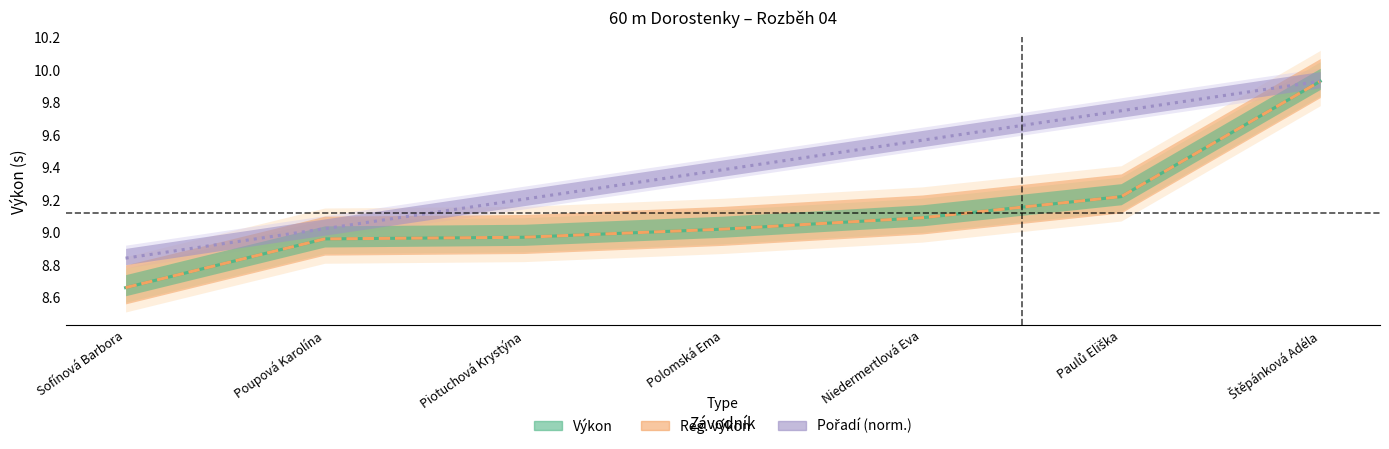

Reading left to right, what are all the values shown in this chart?

Pořadí: 8.8	9.0	9.2	9.4	9.6	9.7	9.9
Výkon: 8.7	9.0	9.0	9.0	9.1	9.2	9.9
Reg. výkon: 8.7	9.0	9.0	9.0	9.1	9.2	9.9